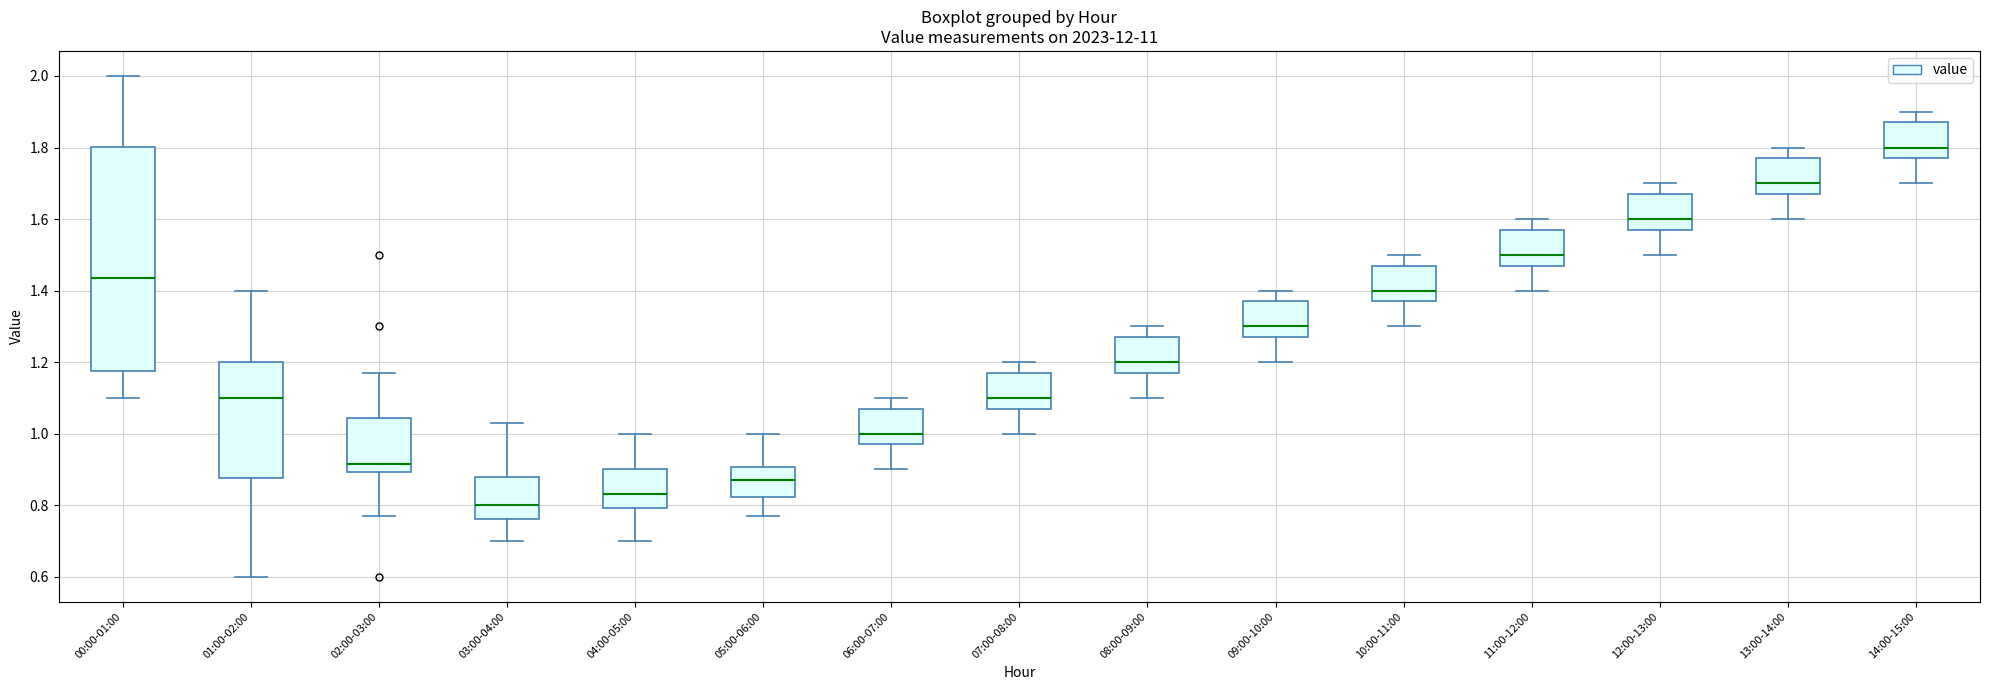

Reading left to right, read every box against the y-axis: the position of its median line, the range the box covers, and the ends of its whiskers. The values are not printed on the chart, so give them approximately, as read against the axis.

00:00-01:00: median 1.44, box 1.18 to 1.80, whiskers 1.10 to 2.00
01:00-02:00: median 1.10, box 0.88 to 1.20, whiskers 0.60 to 1.40
02:00-03:00: median 0.92, box 0.90 to 1.04, whiskers 0.78 to 1.18
03:00-04:00: median 0.80, box 0.76 to 0.88, whiskers 0.70 to 1.04
04:00-05:00: median 0.84, box 0.80 to 0.90, whiskers 0.70 to 1.00
05:00-06:00: median 0.88, box 0.82 to 0.90, whiskers 0.78 to 1.00
06:00-07:00: median 1.00, box 0.98 to 1.08, whiskers 0.90 to 1.10
07:00-08:00: median 1.10, box 1.08 to 1.18, whiskers 1.00 to 1.20
08:00-09:00: median 1.20, box 1.18 to 1.28, whiskers 1.10 to 1.30
09:00-10:00: median 1.30, box 1.28 to 1.38, whiskers 1.20 to 1.40
10:00-11:00: median 1.40, box 1.38 to 1.48, whiskers 1.30 to 1.50
11:00-12:00: median 1.50, box 1.48 to 1.58, whiskers 1.40 to 1.60
12:00-13:00: median 1.60, box 1.58 to 1.68, whiskers 1.50 to 1.70
13:00-14:00: median 1.70, box 1.68 to 1.78, whiskers 1.60 to 1.80
14:00-15:00: median 1.80, box 1.78 to 1.88, whiskers 1.70 to 1.90